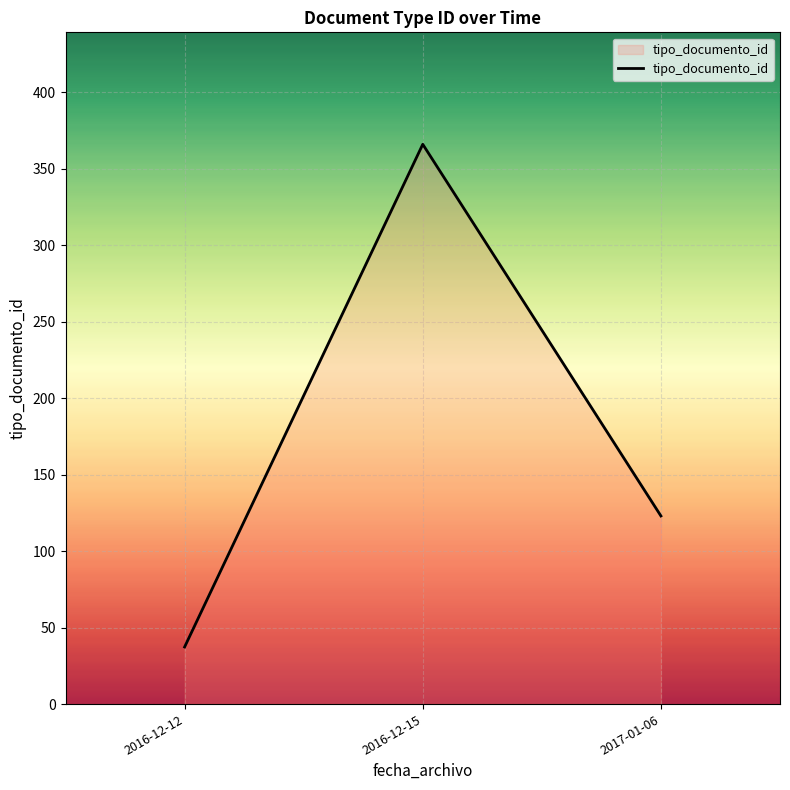

At which category does the chart reach its minimum across all series?

2016-12-12